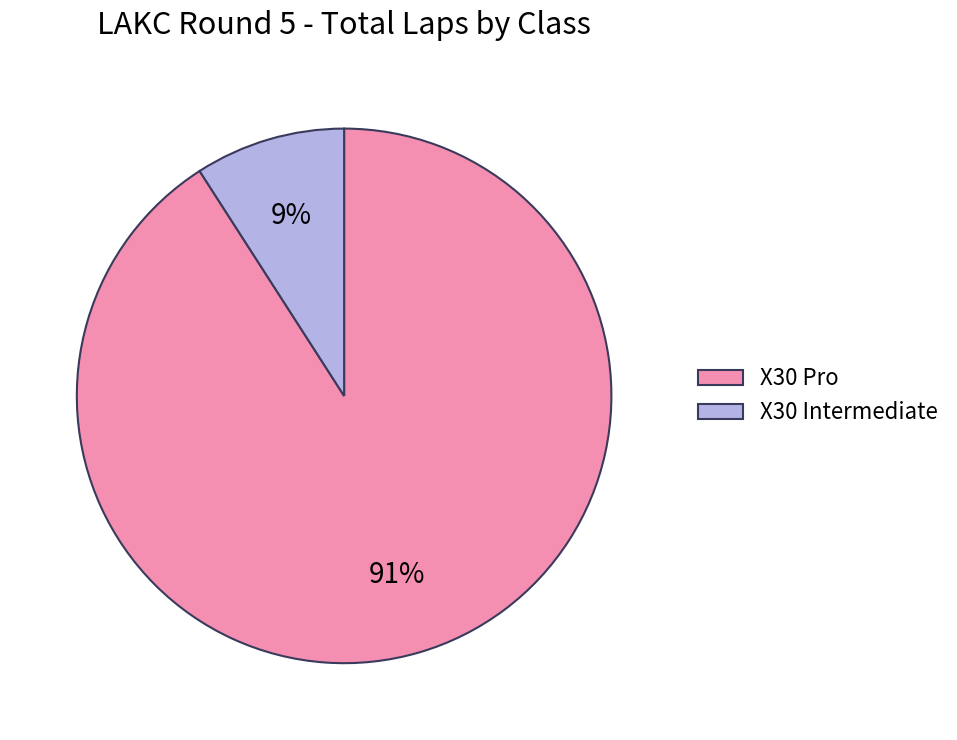

How many segments does this pie chart have?

2